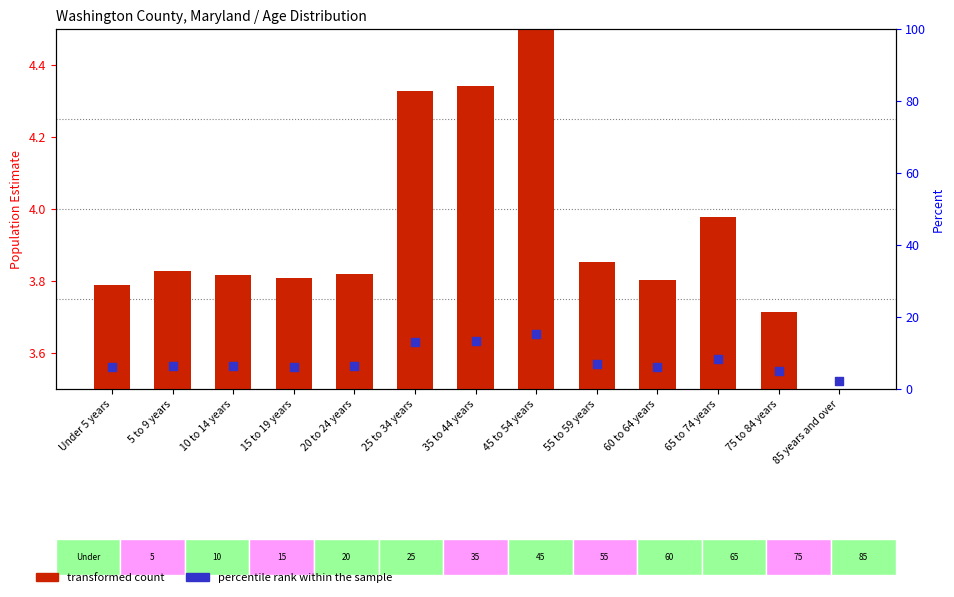

Which series has the largest Y range (max minus min)?

percentile rank within the sample